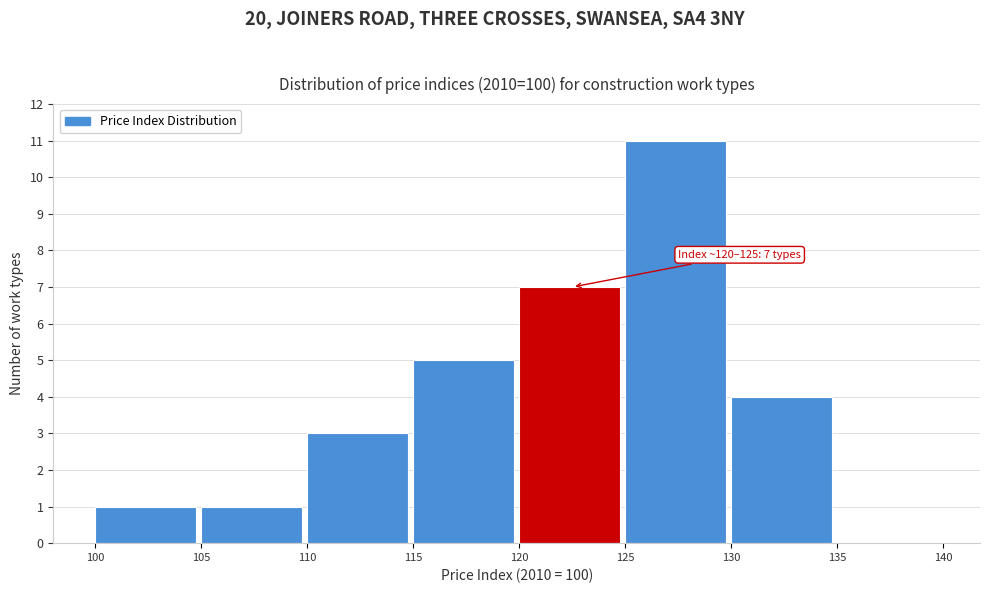

Which range on the x-axis has the tallest bar?

125 to 130